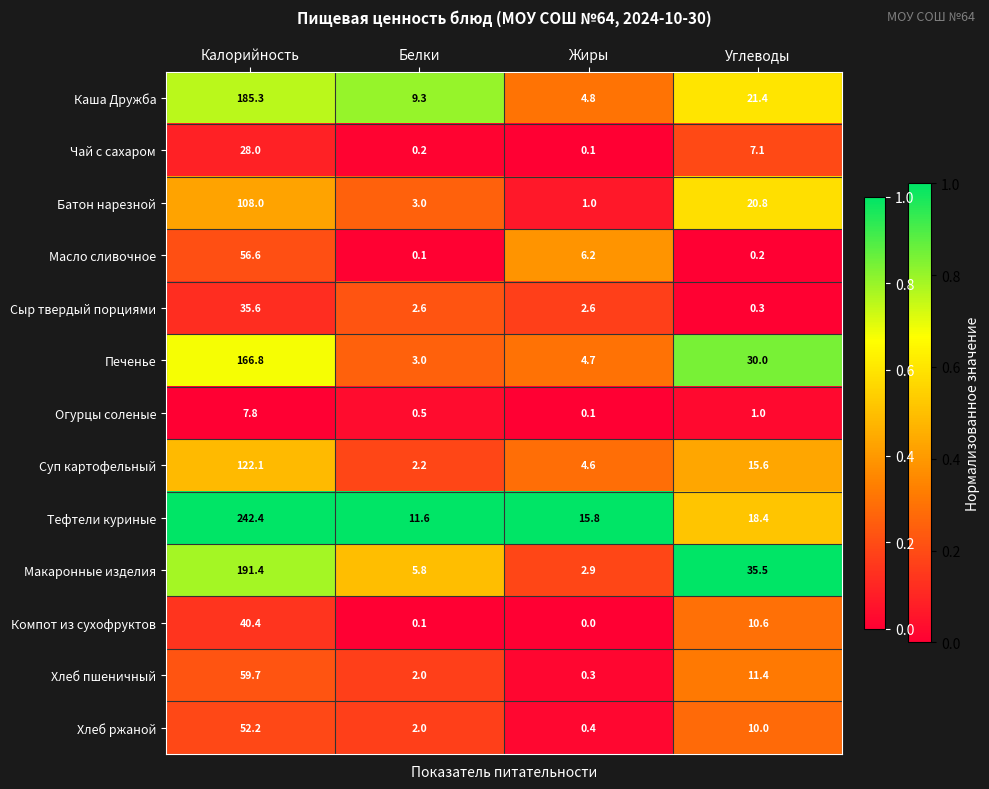

Which category has the lowest value across all series?

Жиры